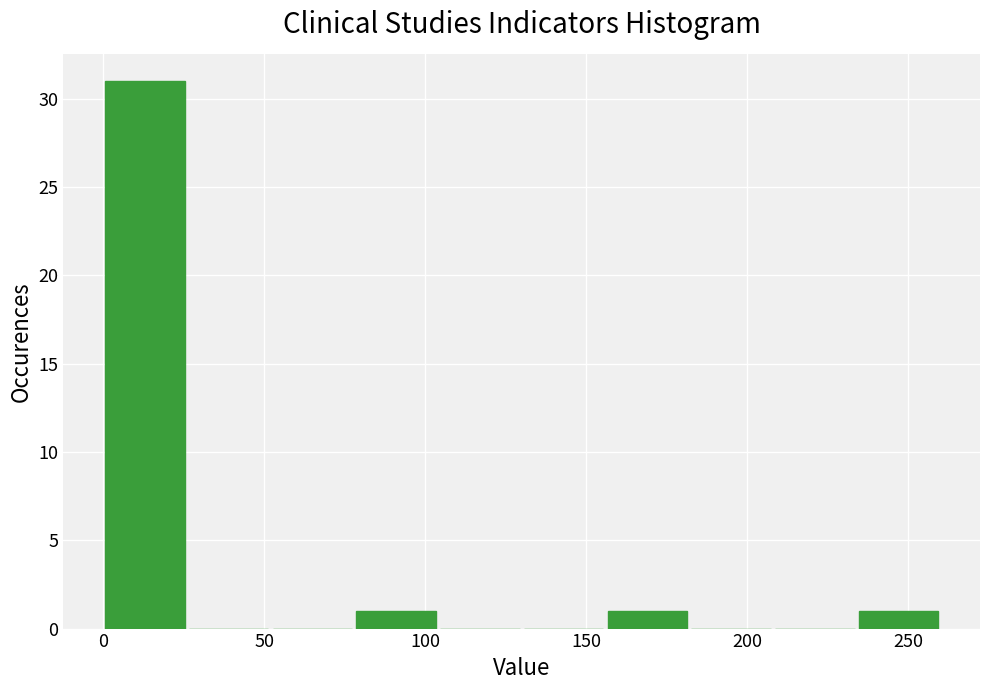

Reading left to right, transcribe this chart: for each bar, give the range it covers on the x-axis and its height. Neither the bar edges nor the heights are printed on the chart, so give them approximately, as read against the axes.

0 to 26: 31
26 to 52: 0
52 to 78: 0
78 to 104: 1
104 to 130: 0
130 to 156: 0
156 to 182: 1
182 to 208: 0
208 to 234: 0
234 to 260: 1